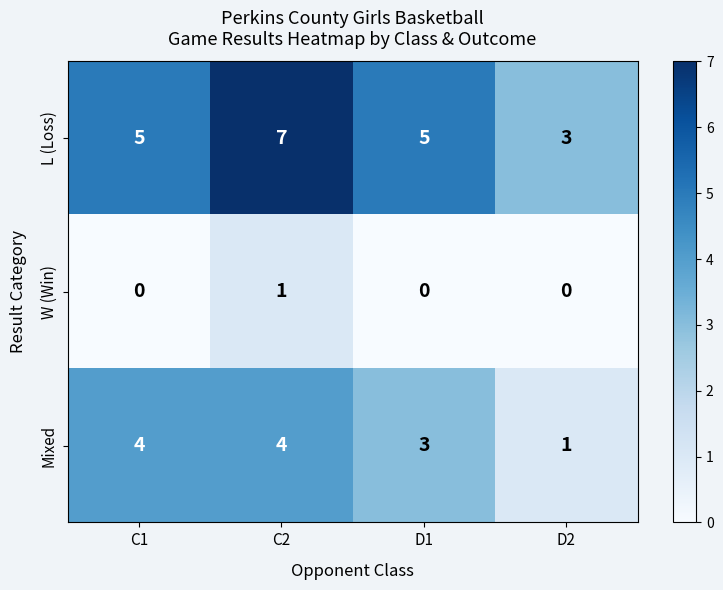

What is the difference between the highest and lowest values at C1?

5